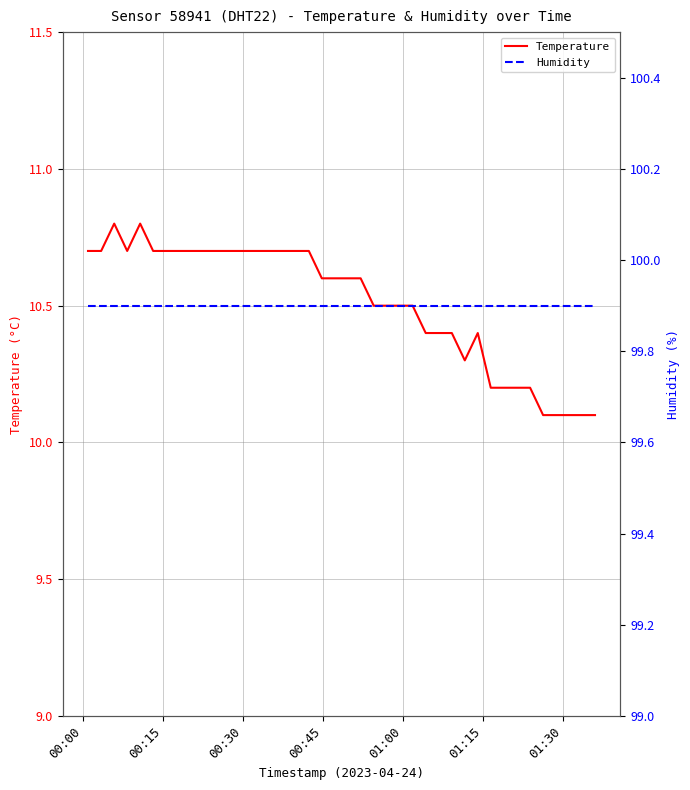

Which series has the largest total across all categories?

Humidity